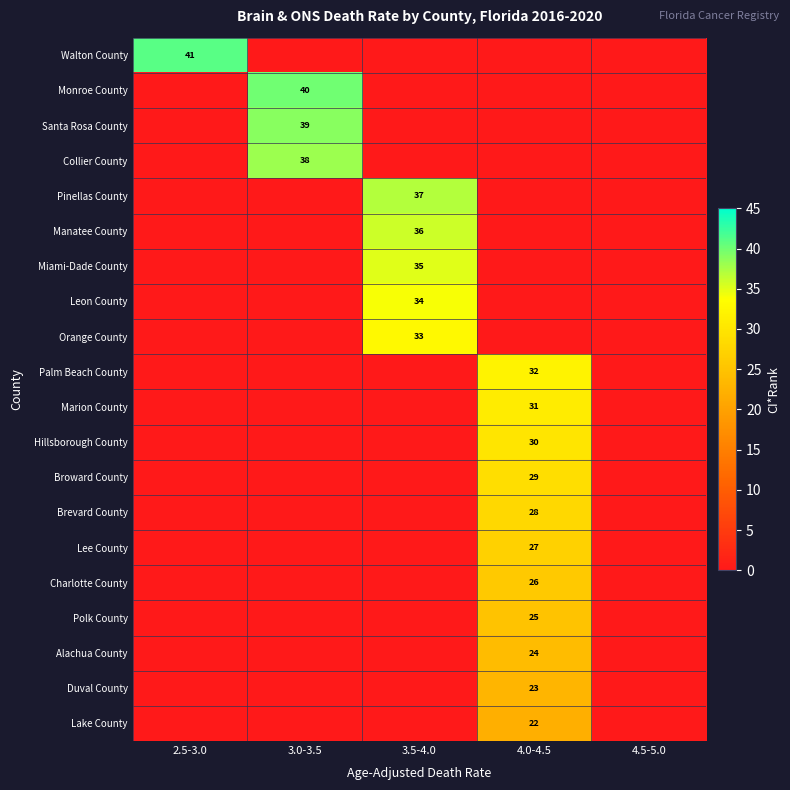

What is the total value across all series at 3.0-3.5?

117